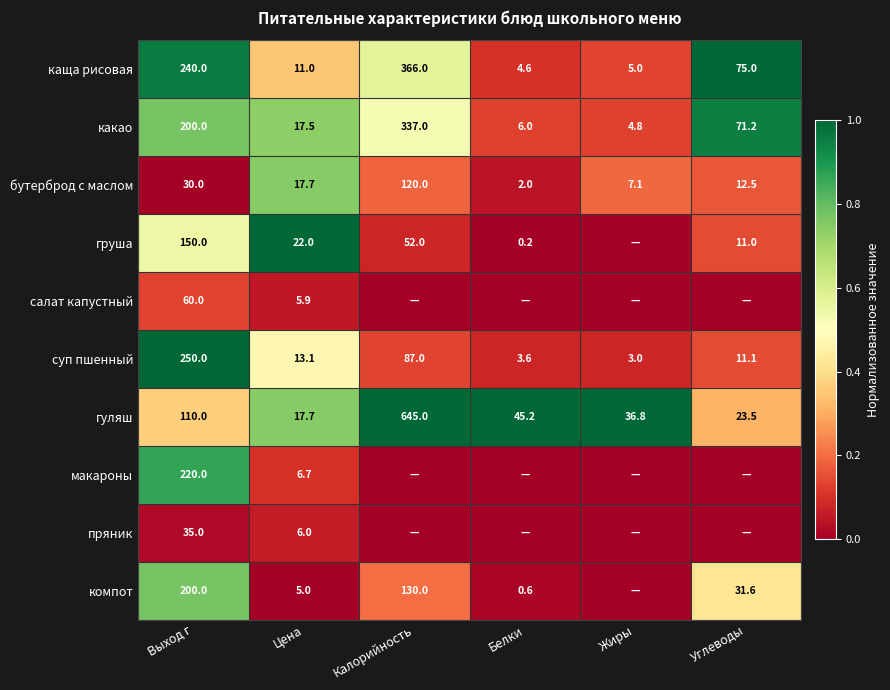

What is the difference between the second highest and minimum values in the каща рисовая series?

235.4